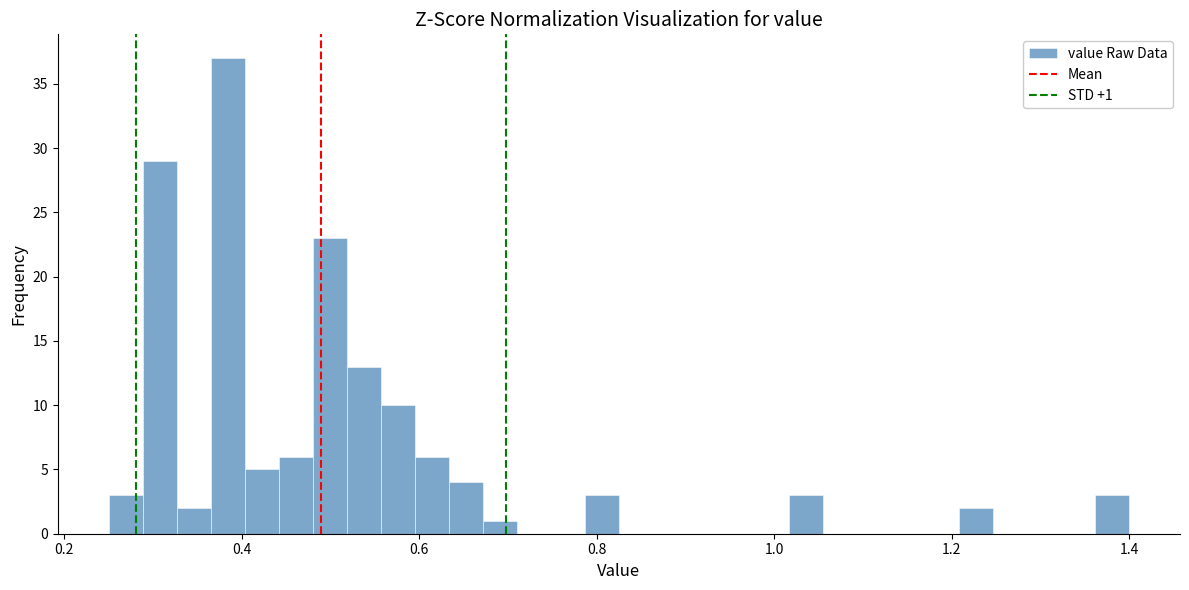

Around what value on the x-axis is the tallest bar? Give the approximate position of its centre, as read against the axis.

0.38